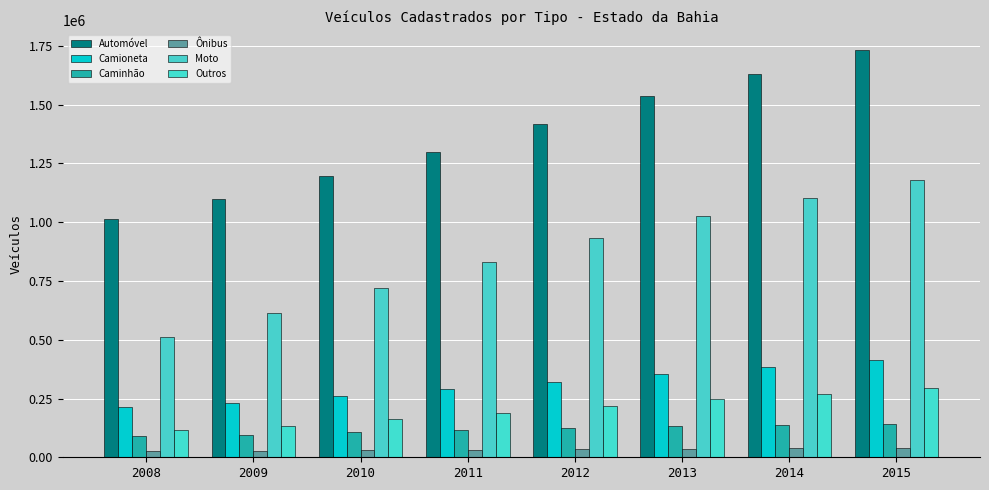

How many groups of bars are there?

8